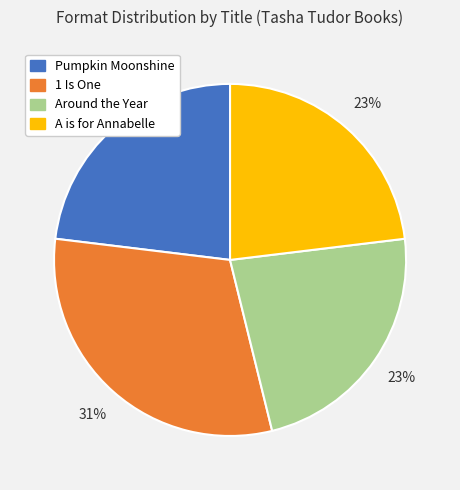

To the nearest percent, what portion does 1 Is One represent?

31%